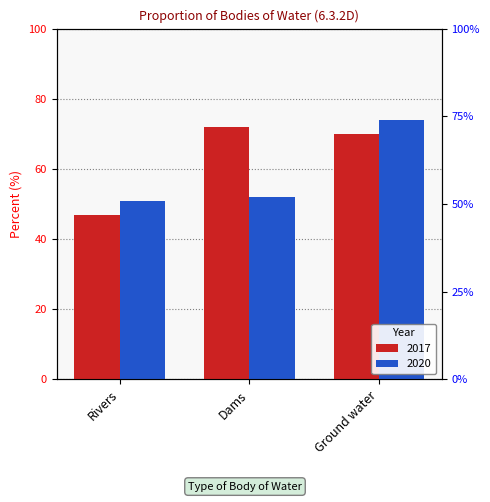

The 2020 series shows 32 at Rivers. True or false?

False